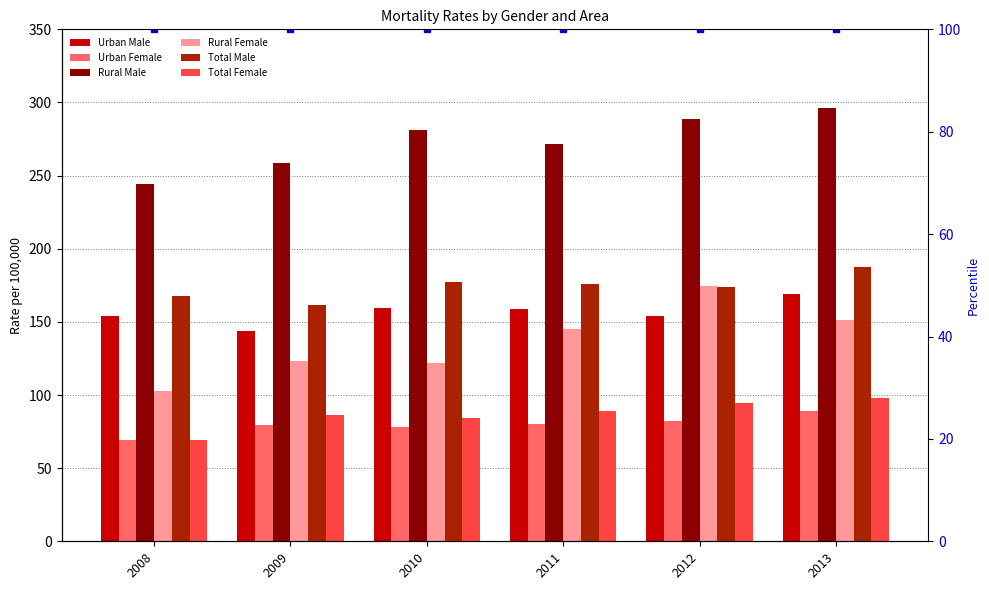

The value of Total Female at 2008 is 69.5. True or false?

True